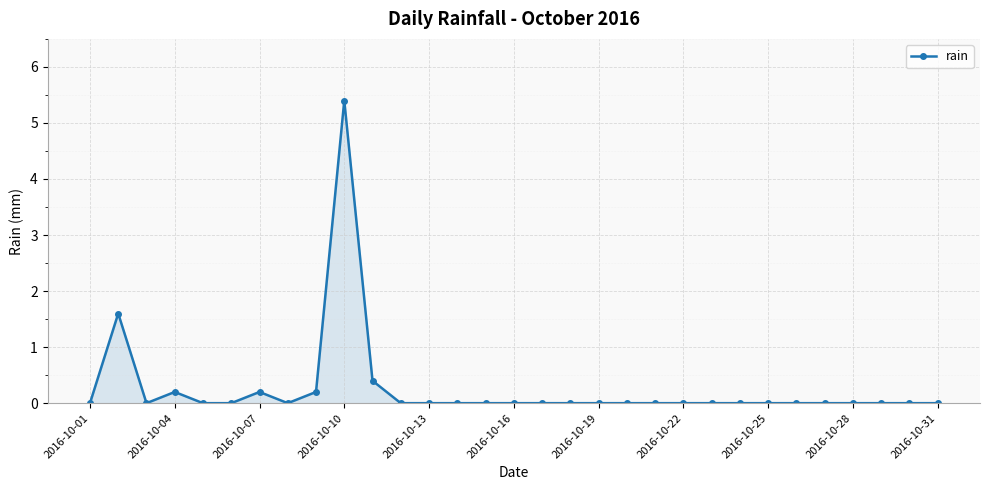

How many categories are shown in the chart?

31